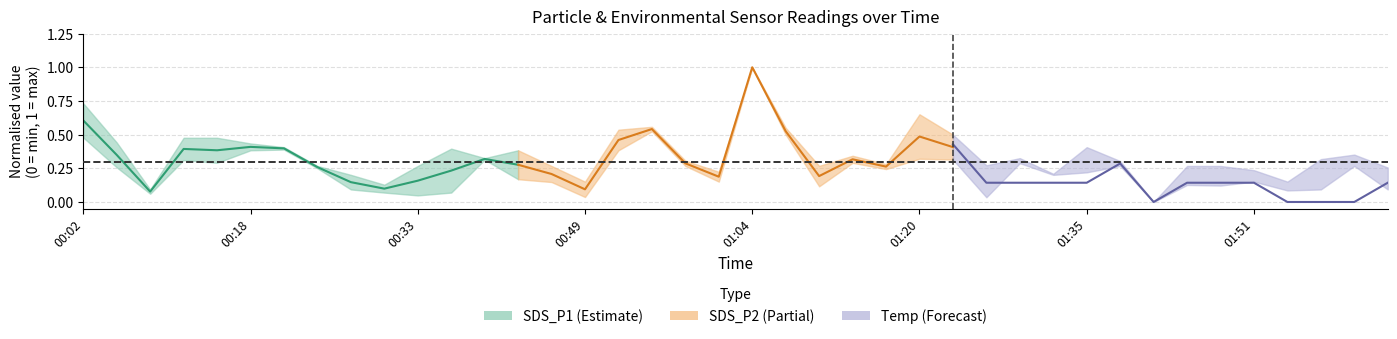

What is the spread (max minus min) of values at 00:18?

0.2